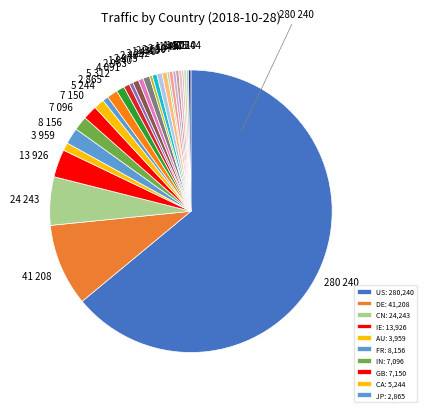

Which slice is the largest?

US